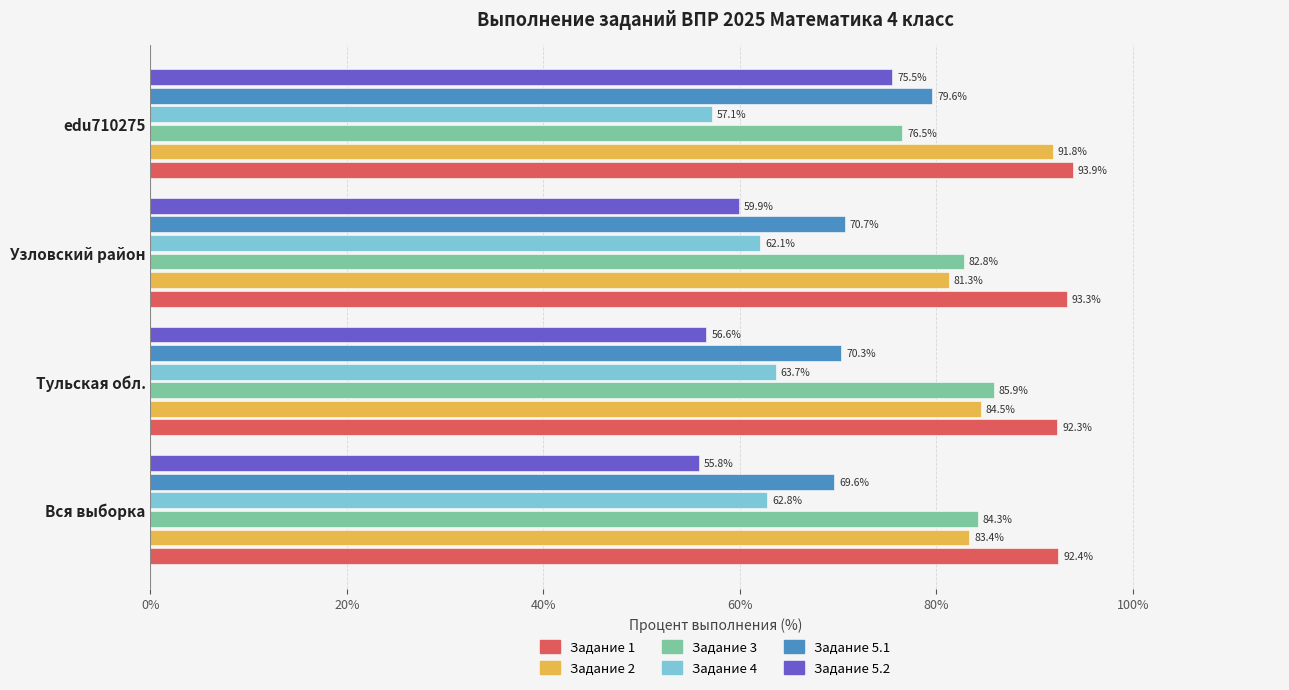

What is the difference between the Задание 1 values at Вся выборка and edu710275?

1.5